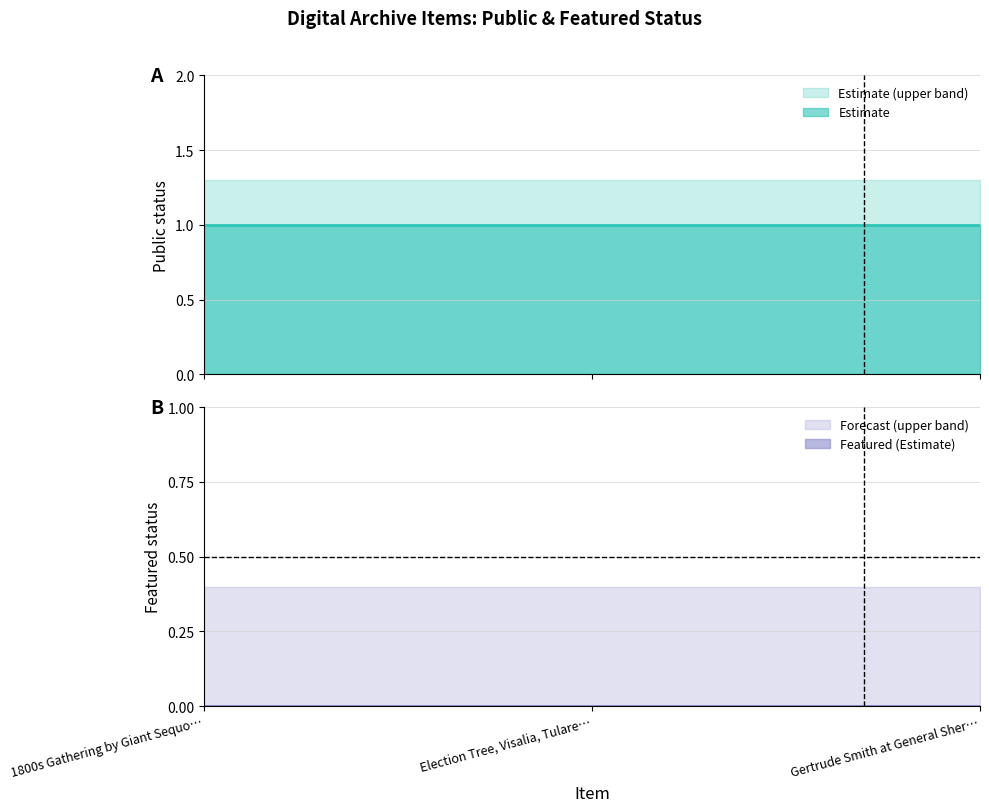

Rank the series by their average value, from lowest to highest.

featured, featured_upper, public, public_upper